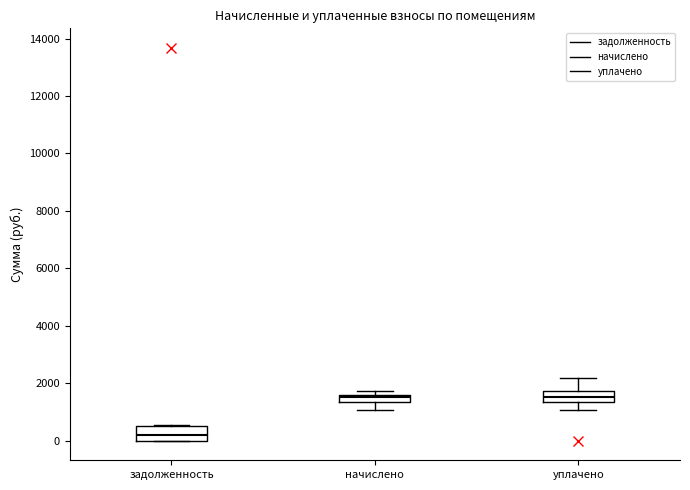

Where does the lower whisker of the box for уплачено end on the y-axis? The values are not printed on the chart, so give them approximately, as read against the axis.

1000